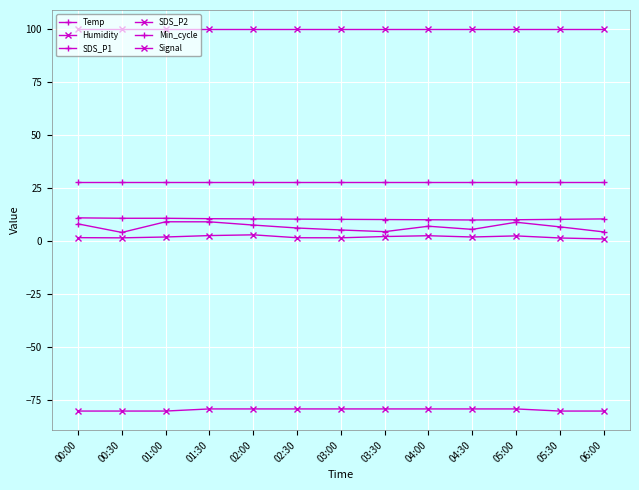

What is the maximum value shown in the chart?

99.9